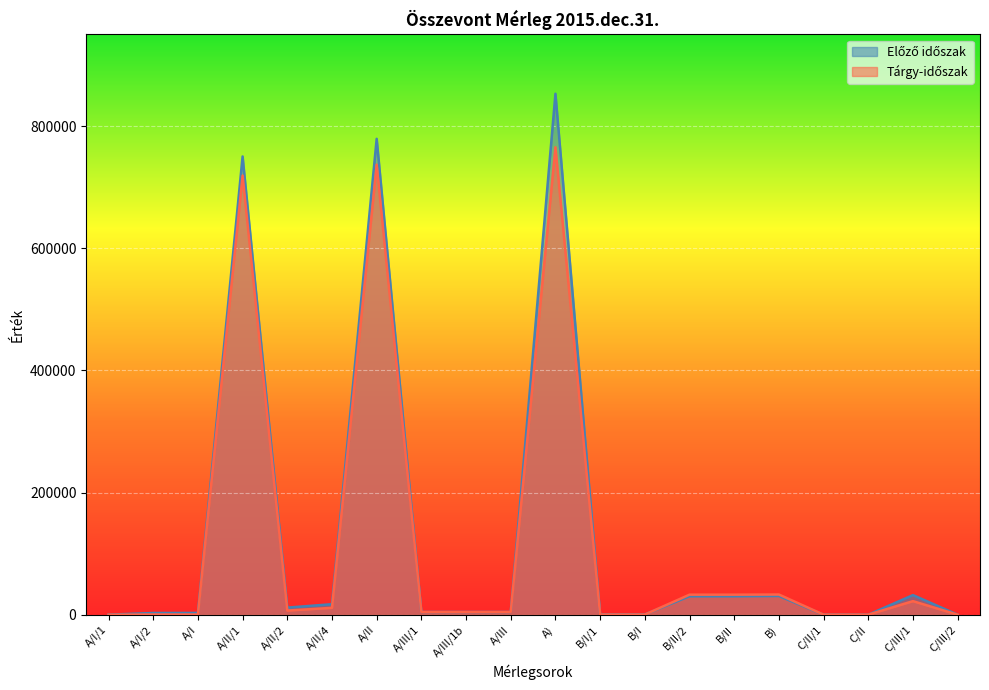

What is the difference between the highest and lowest values at C/II/1?

82